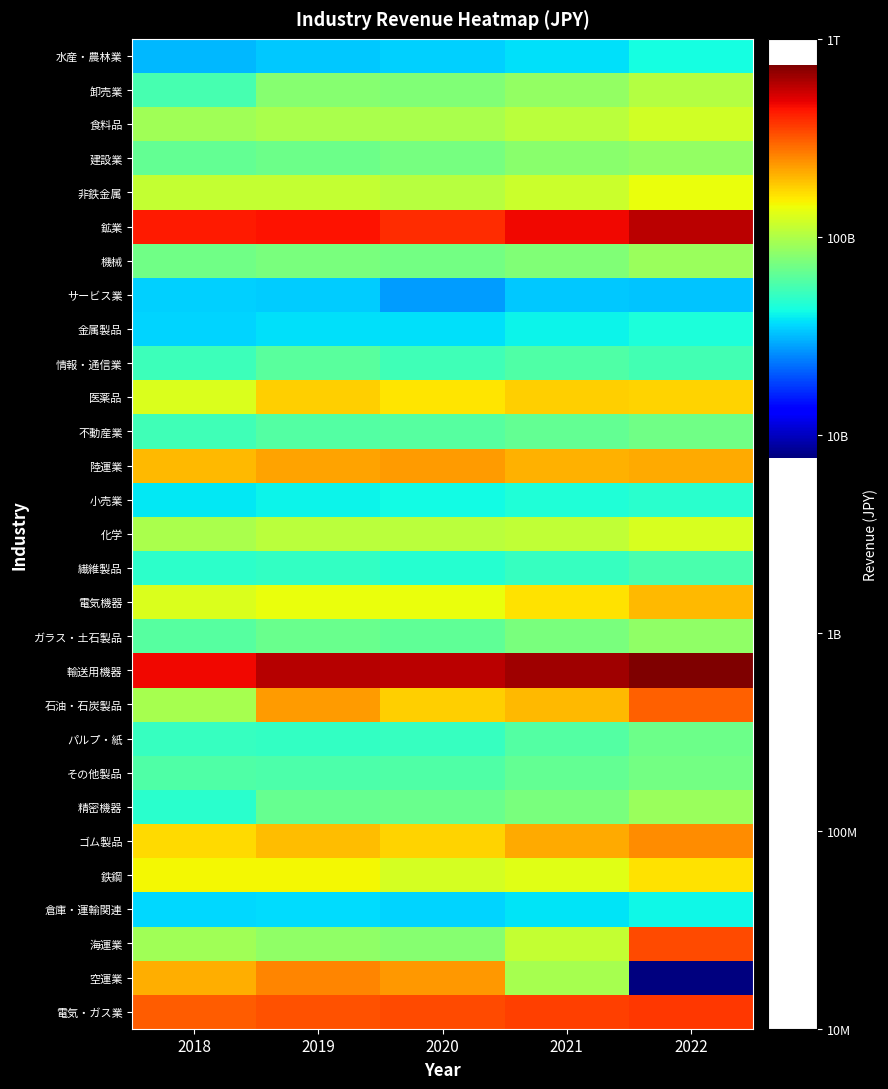

Which category has the highest value across all series?

2022